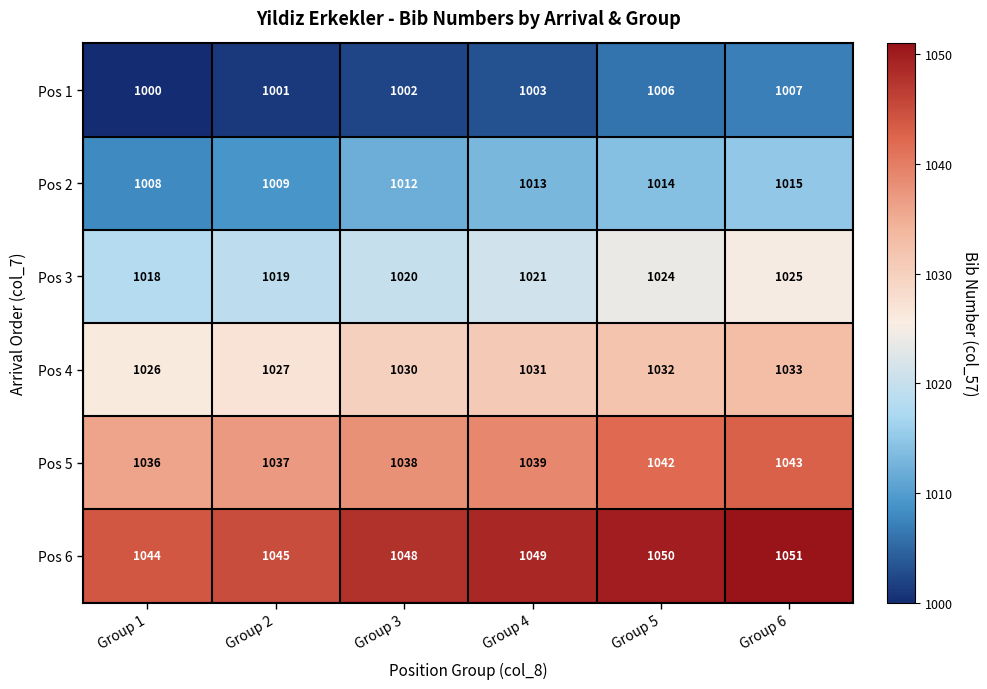

The Pos 4 series shows 1371 at Group 2. True or false?

False